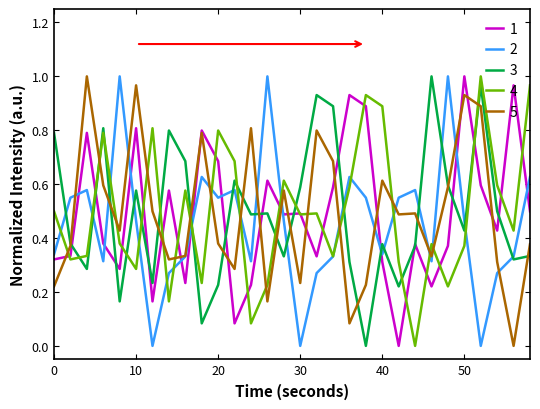

True or false: 2 and 1 cross at least once.

True